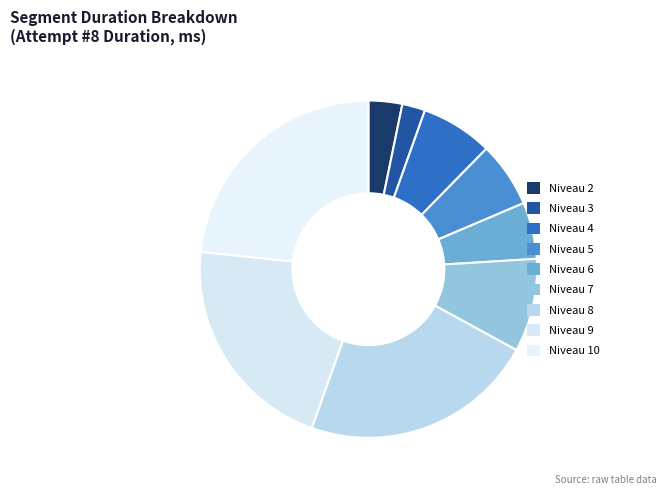

Is there any slice that represents more than half of the pie?

No